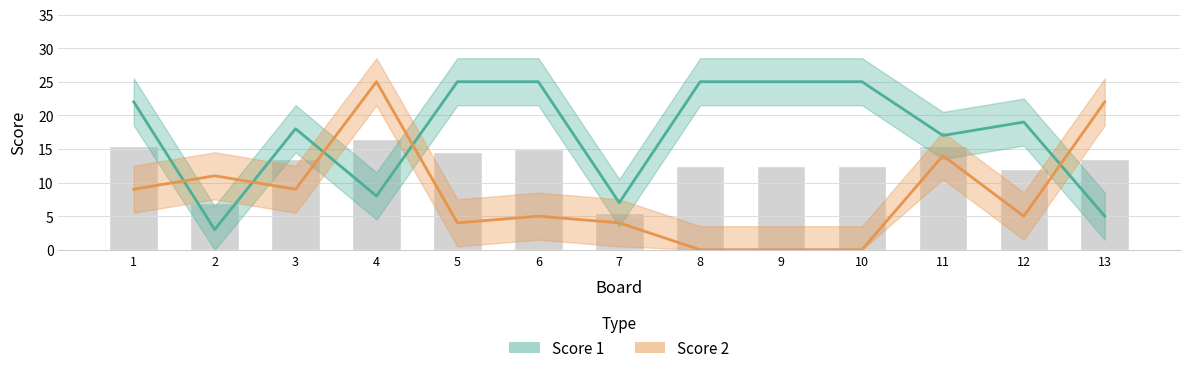

At 8, list the series in order from smallest to largest.

Score 2, Score 1